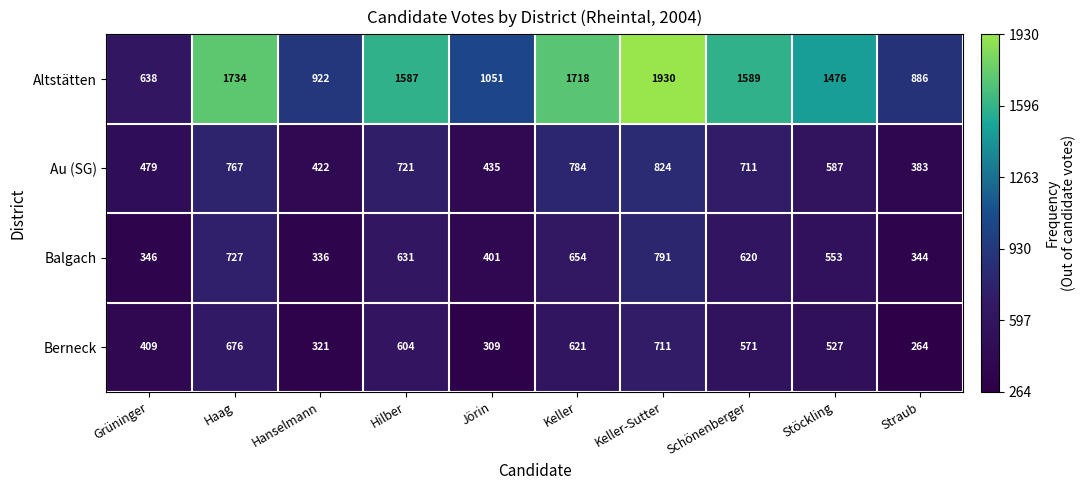

At how many categories does at least one series exceed 871?

9